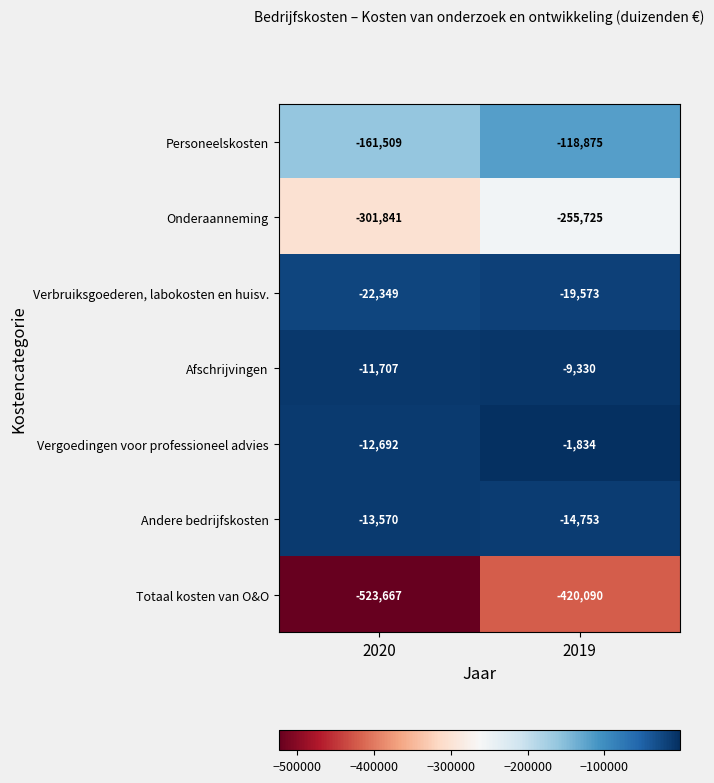

What is the sum of the Andere bedrijfskosten values at 2019 and 2020?

-28323